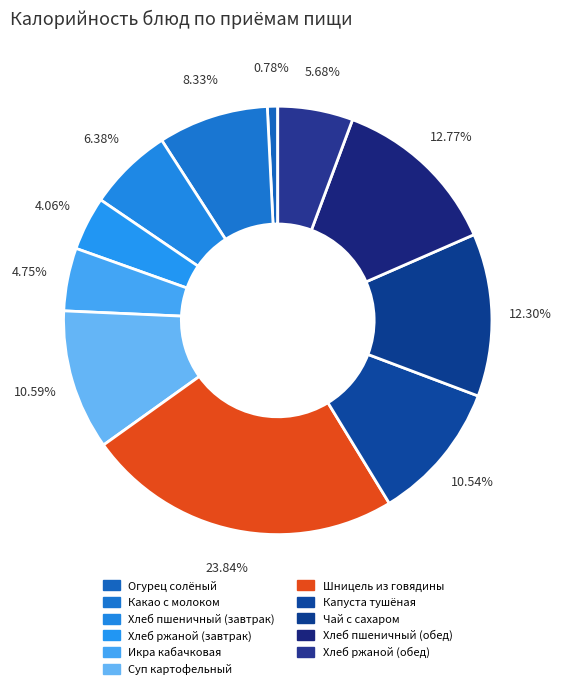

True or false: Икра кабачковая accounts for 5% of the total.

True